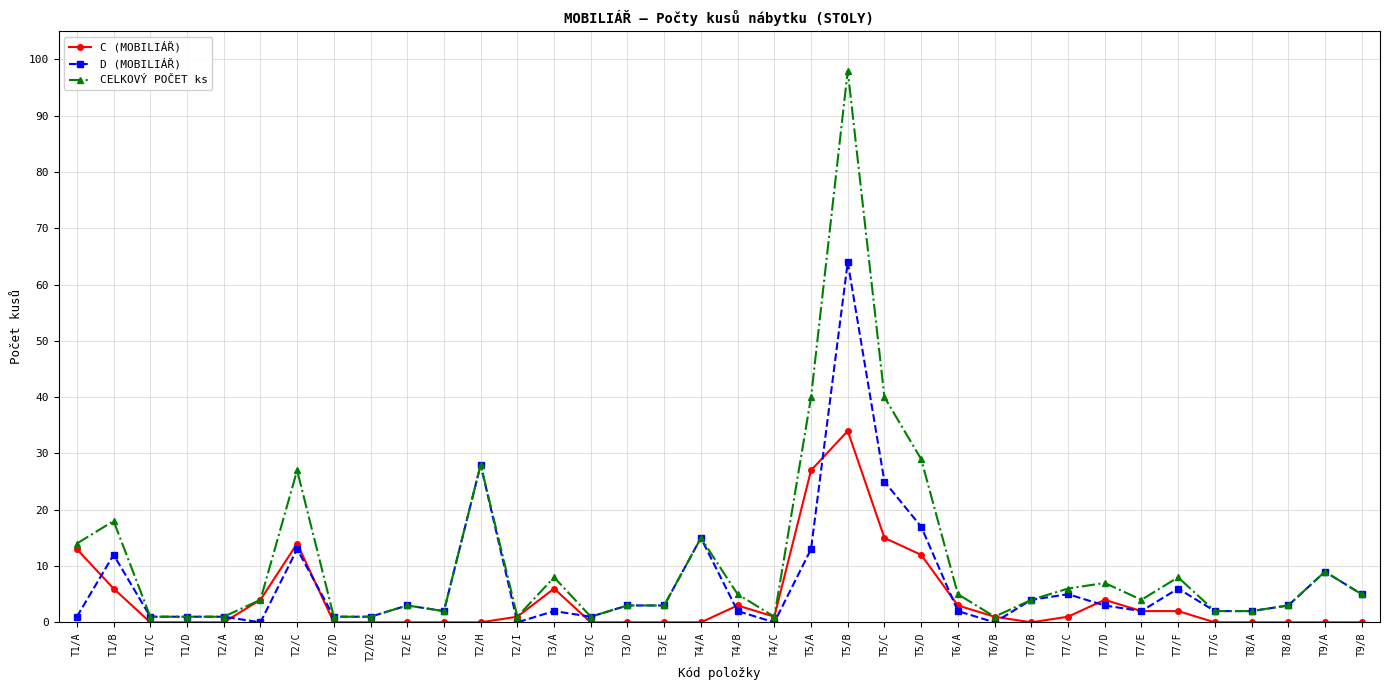

Reading left to right, extract all data points from this chart.

C (MOBILIÁŘ): 13	6	0	0	0	4	14	0	0	0	0	0	1	6	0	0	0	0	3	1	27	34	15	12	3	1	0	1	4	2	2	0	0	0	0	0
D (MOBILIÁŘ): 1	12	1	1	1	0	13	1	1	3	2	28	0	2	1	3	3	15	2	0	13	64	25	17	2	0	4	5	3	2	6	2	2	3	9	5
CELKOVÝ POČET ks: 14	18	1	1	1	4	27	1	1	3	2	28	1	8	1	3	3	15	5	1	40	98	40	29	5	1	4	6	7	4	8	2	2	3	9	5